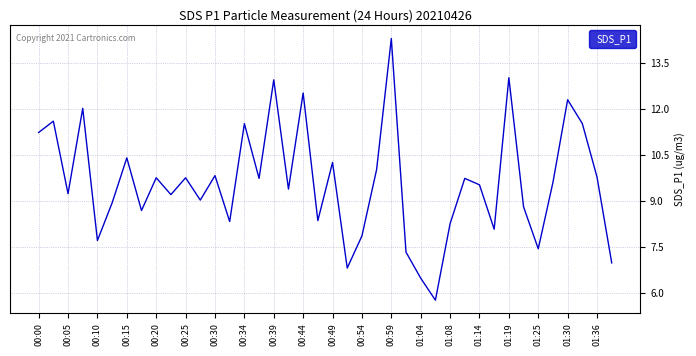

What is the maximum value shown in the chart?

14.3